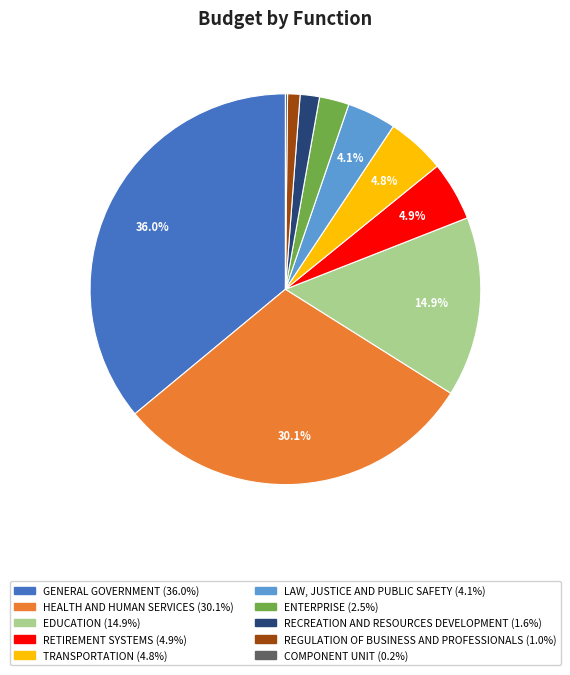

To the nearest percent, what portion does REGULATION OF BUSINESS AND PROFESSIONALS represent?

1%